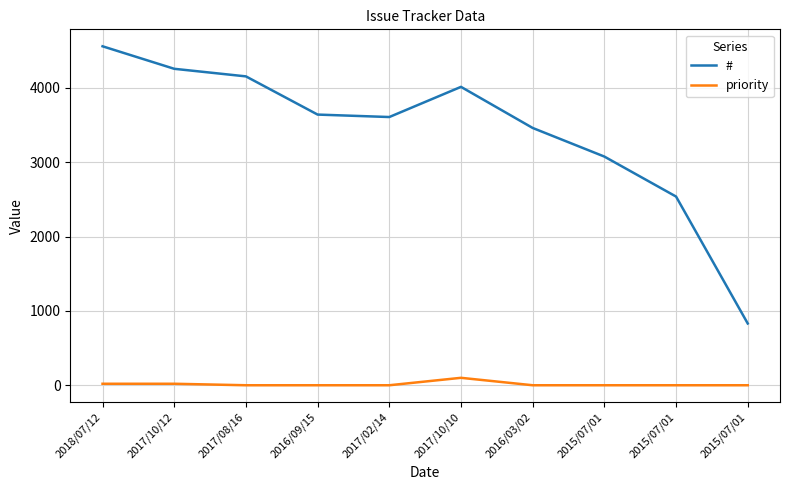

In #, how many points are higher than both neighbors (excluding endpoints)?

1